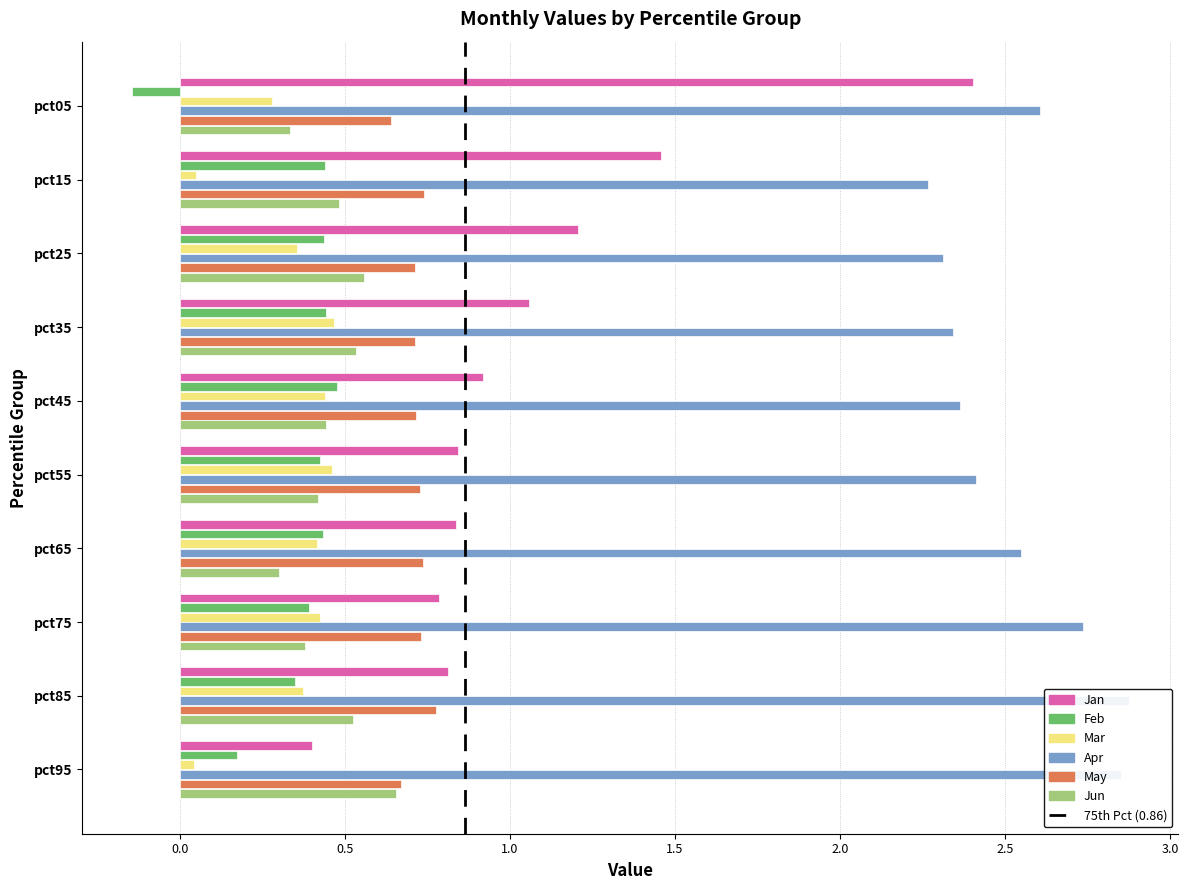

What is the difference between the highest and lowest values at pct05?

2.8